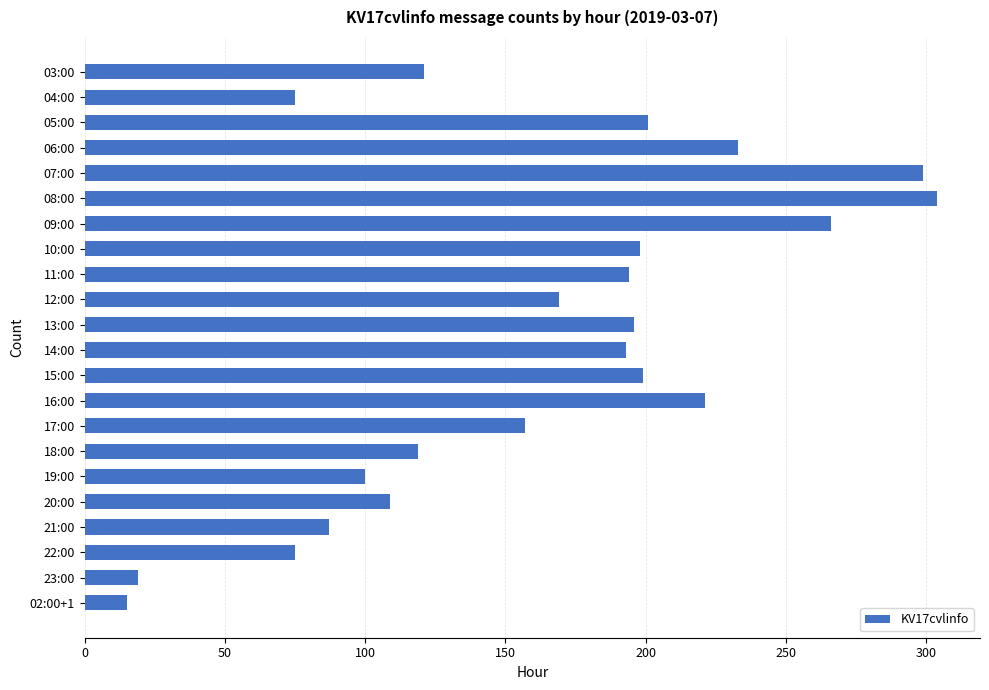

What position from the top is 02:00+1?

22